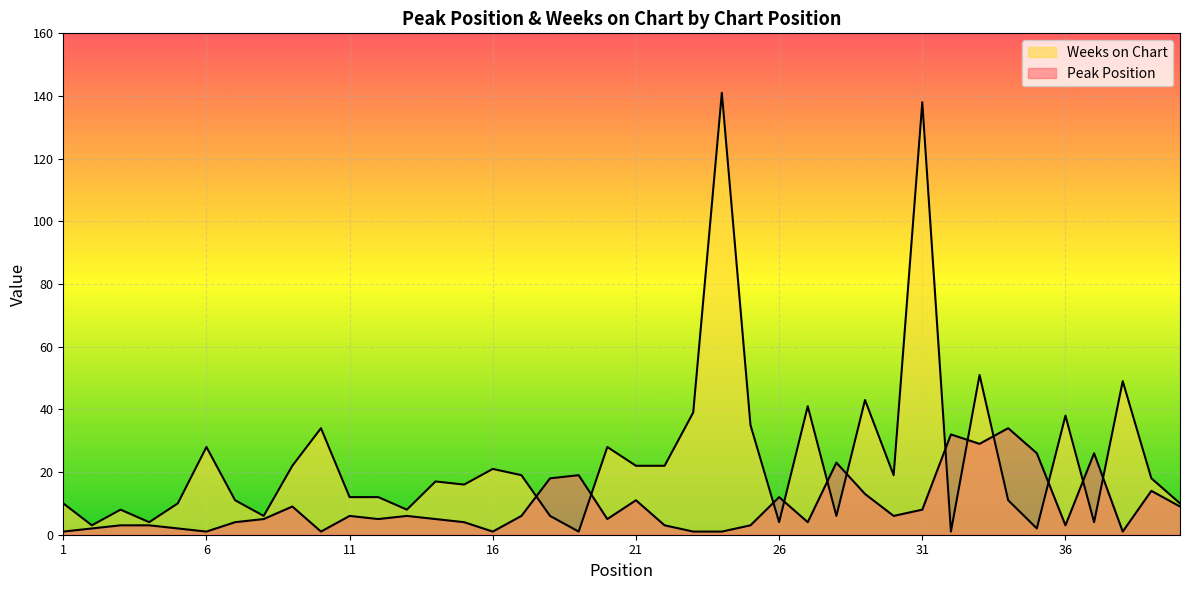

Where do Weeks on Chart and Peak Position first cross each other?

17 and 18